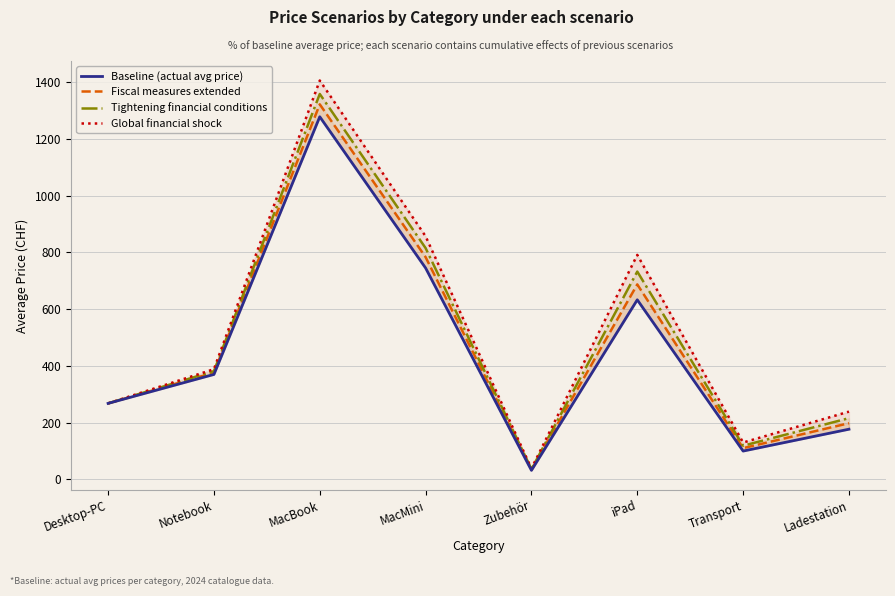

What is the average value of the Fiscal measures extended series?

472.4